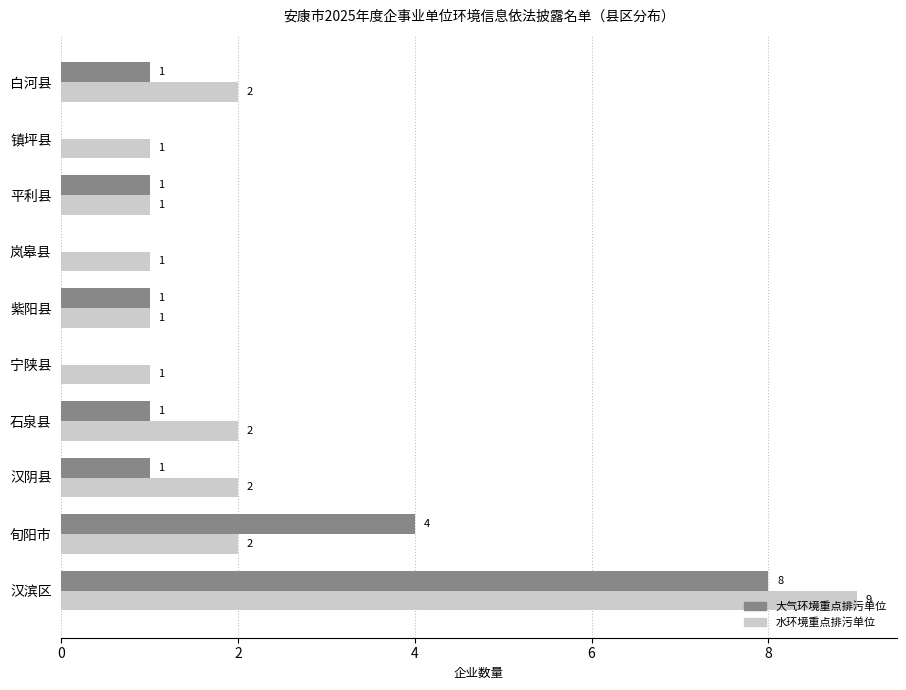

How many 水环境重点排污单位 values are between 1 and 2?

9